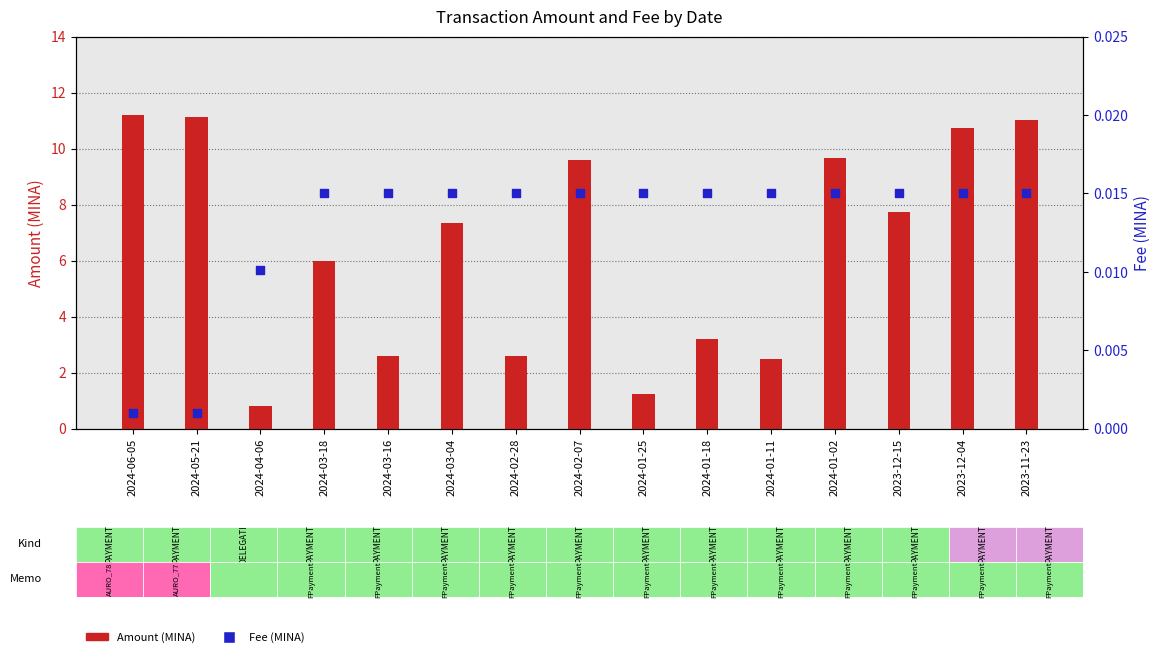

Which series reaches the minimum Y coordinate?

Fee